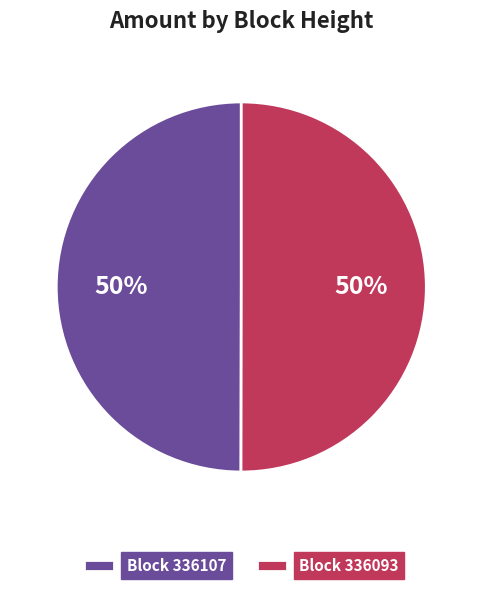

Is it true that Block 336107 is 44% of the pie?

False